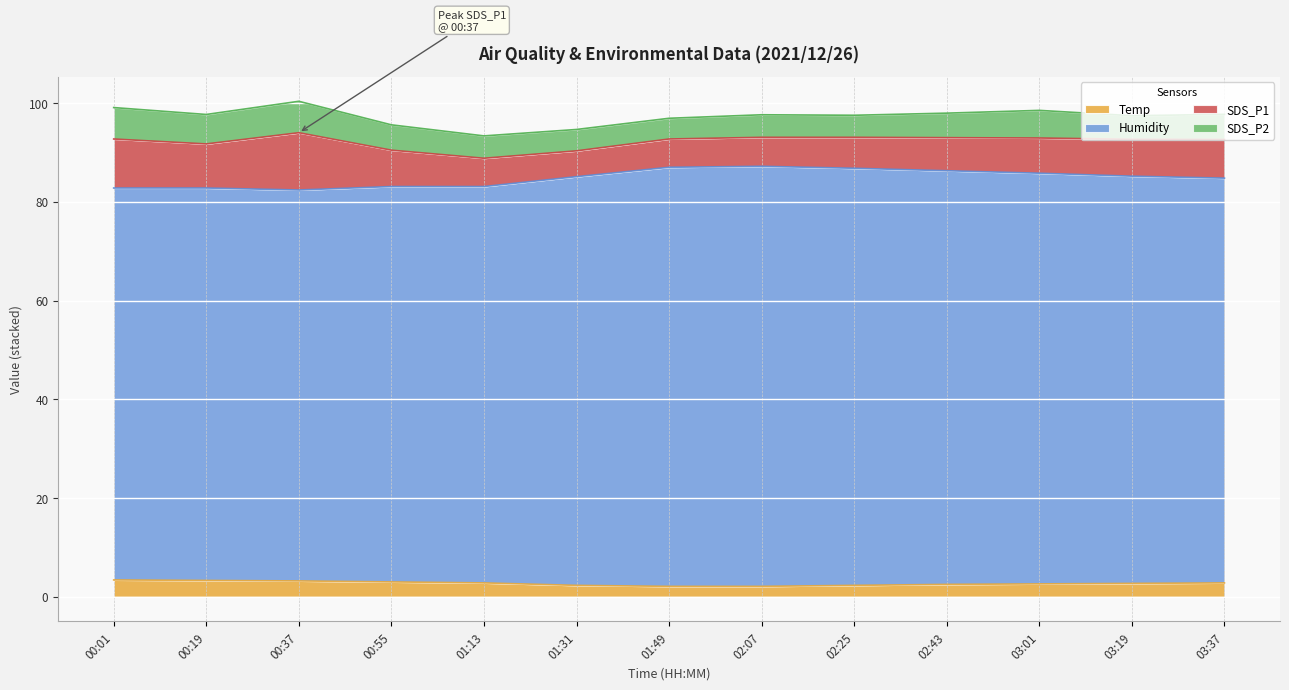

What are all the series names shown in the legend?

Temp, Humidity, SDS_P1, SDS_P2